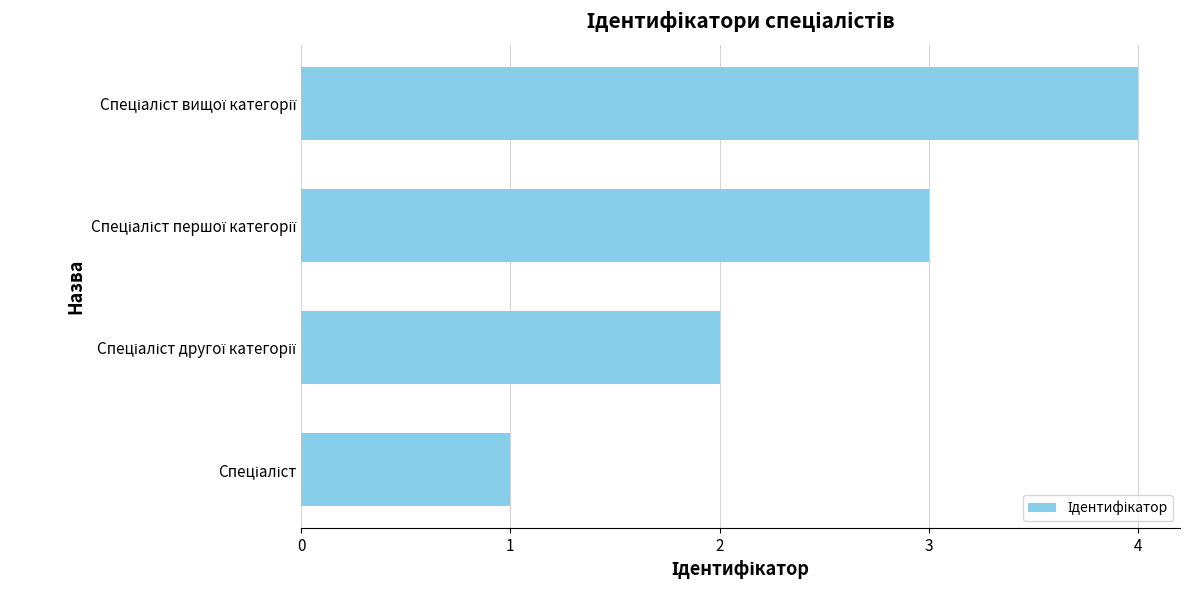

What is the difference between the maximum and minimum values?

3